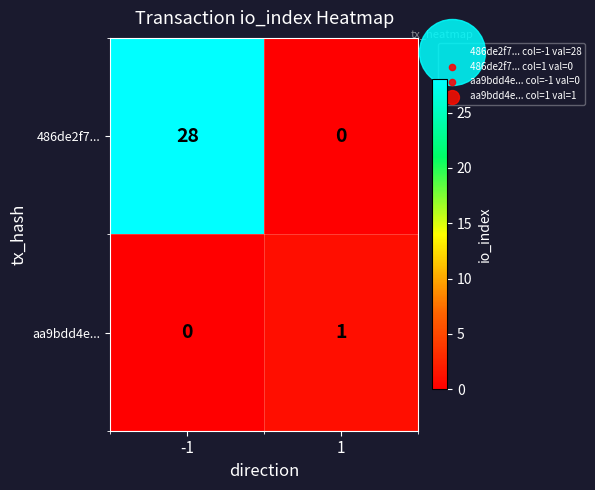

What value does the 486de2f7... series have at -1, to the nearest 5?

30